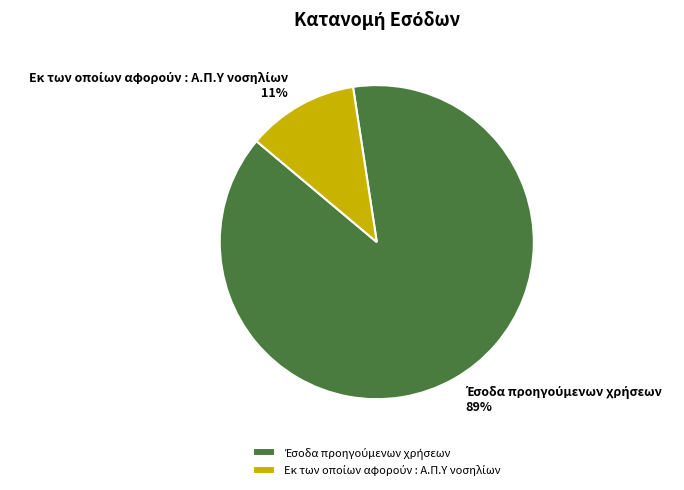

Is there a majority slice in this chart?

Yes